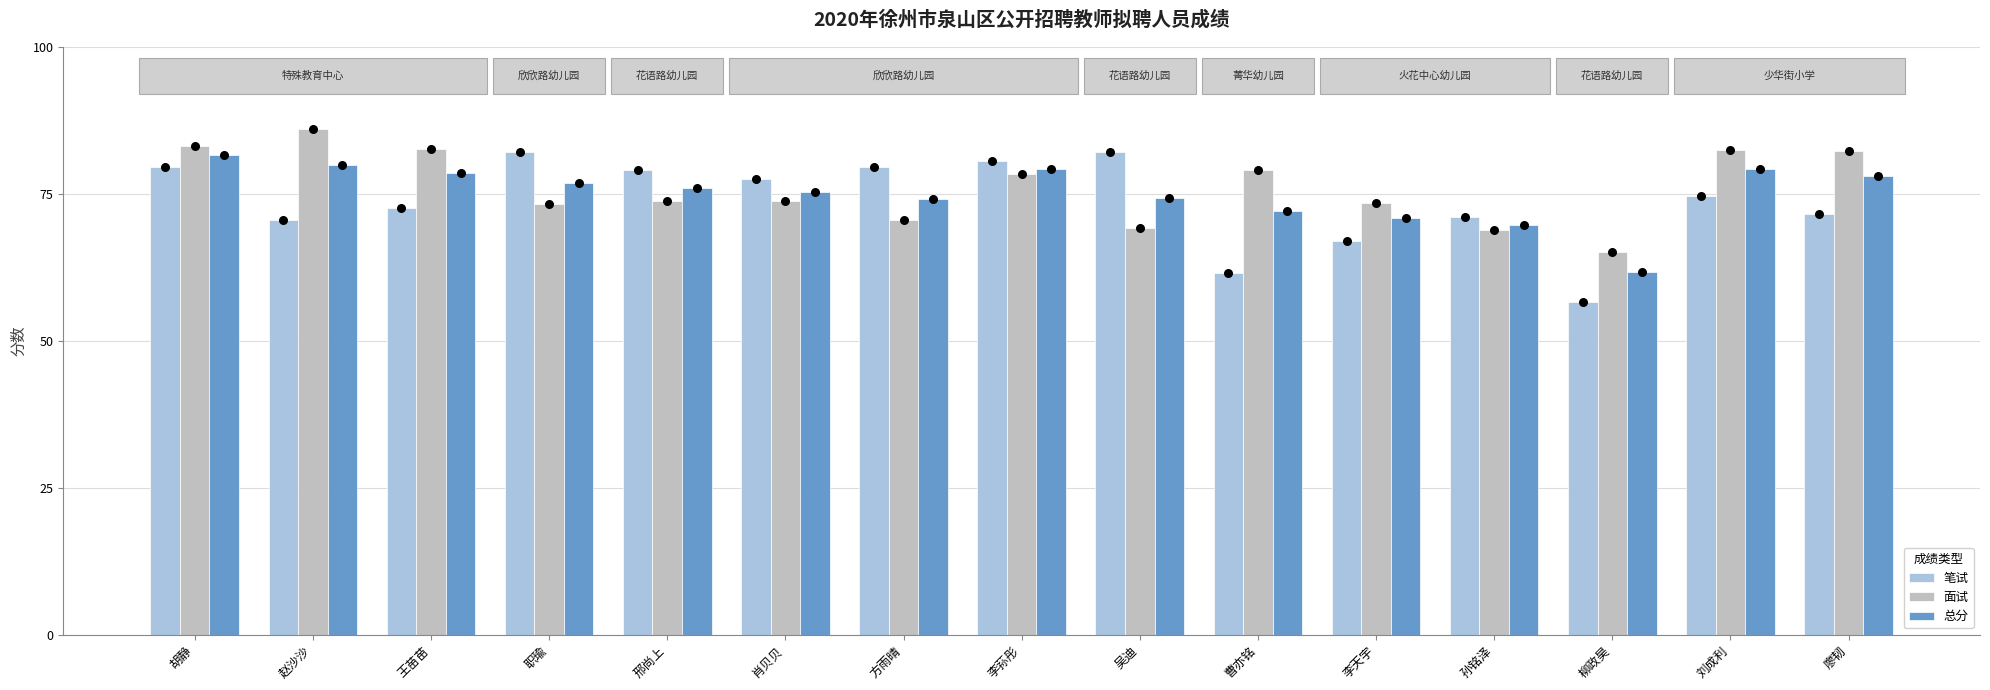

Which series reaches the minimum Y coordinate?

笔试